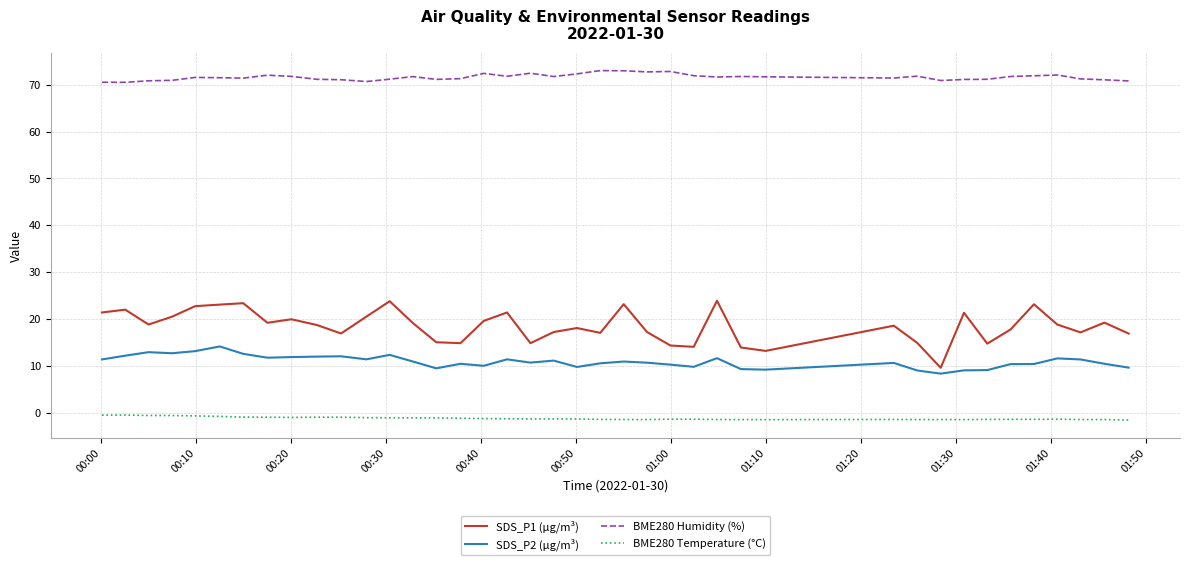

True or false: BME280 Temperature (°C) and SDS_P1 (µg/m³) cross at least once.

False